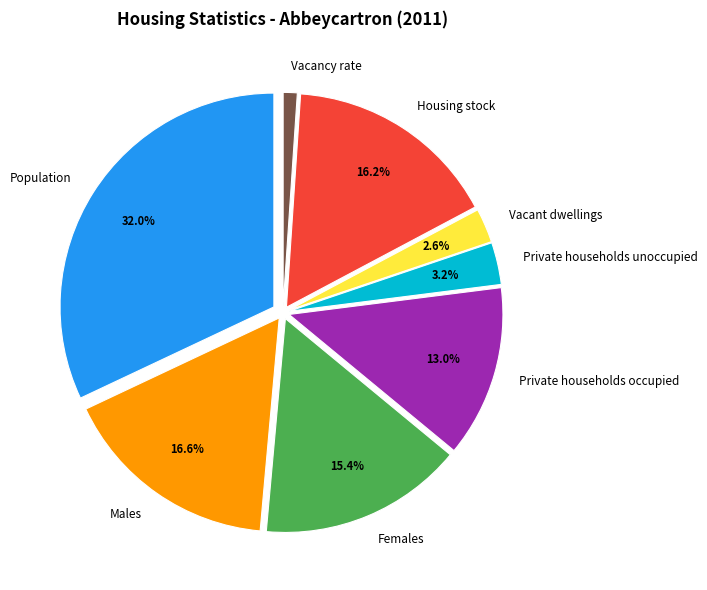

The Females slice represents 15% of the pie. True or false?

True